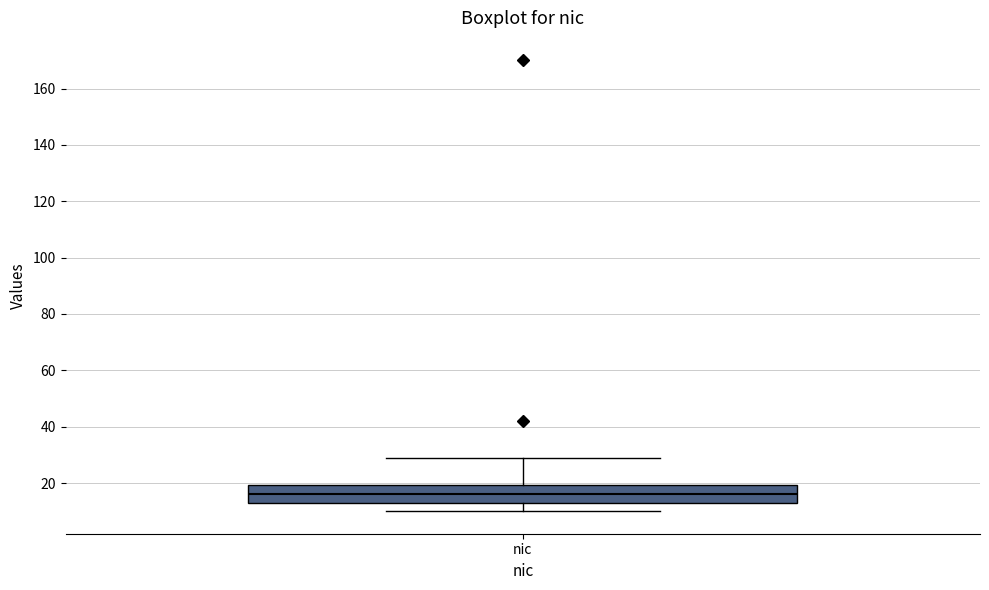

Where is the upper edge of the box for nic on the y-axis? The values are not printed on the chart, so give them approximately, as read against the axis.

20